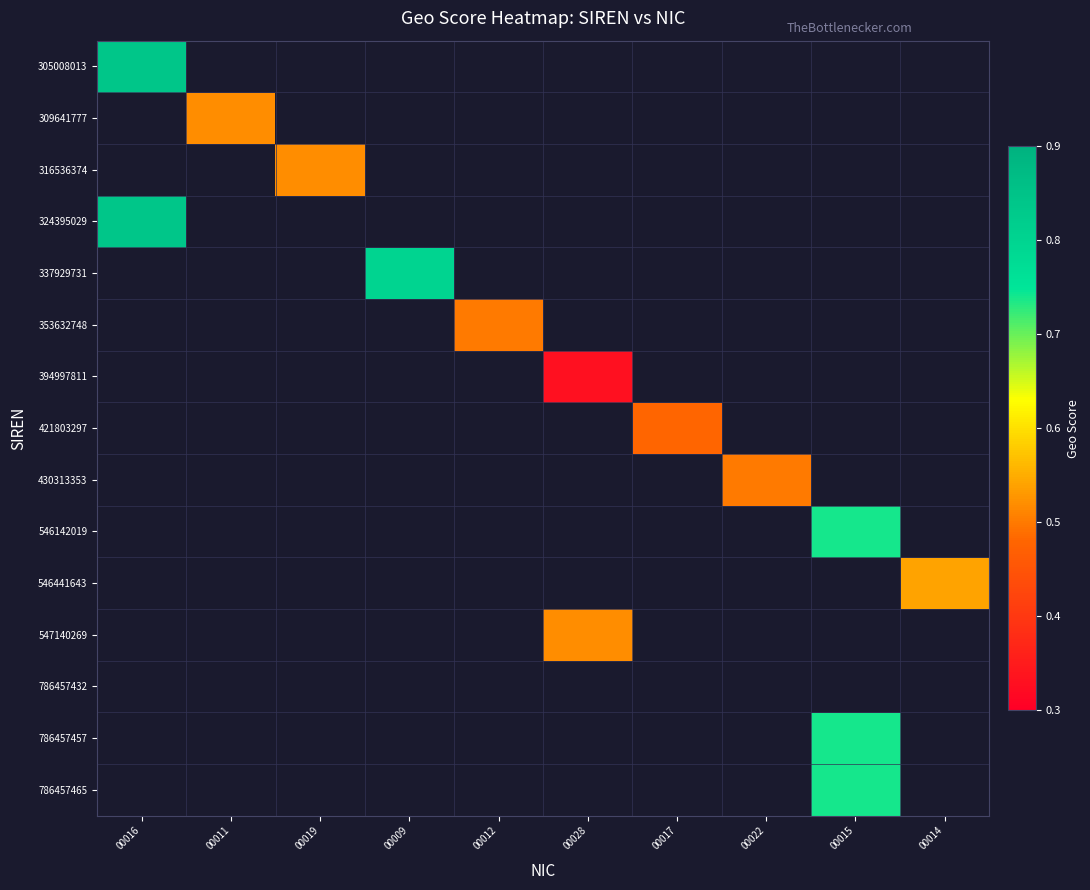

What is the total value across all series at 00016?

1.7